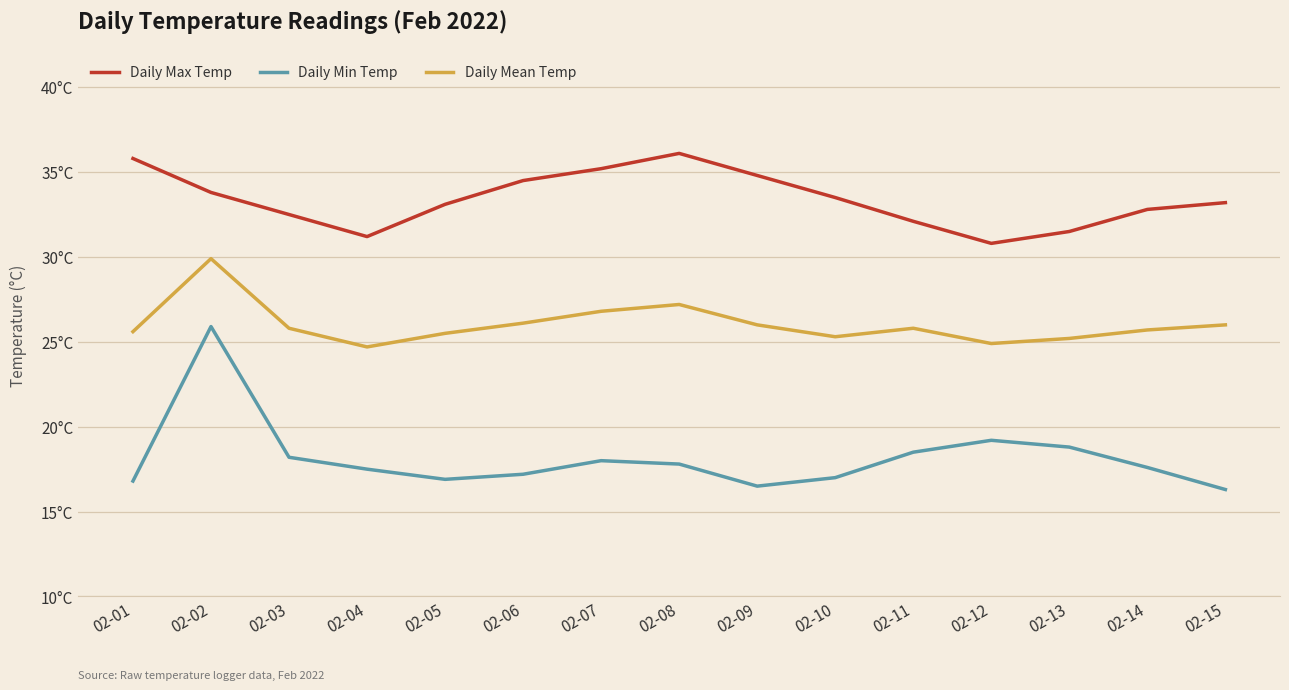

What is the value of the Daily Mean Temp point at the 5th from the left?

25.5